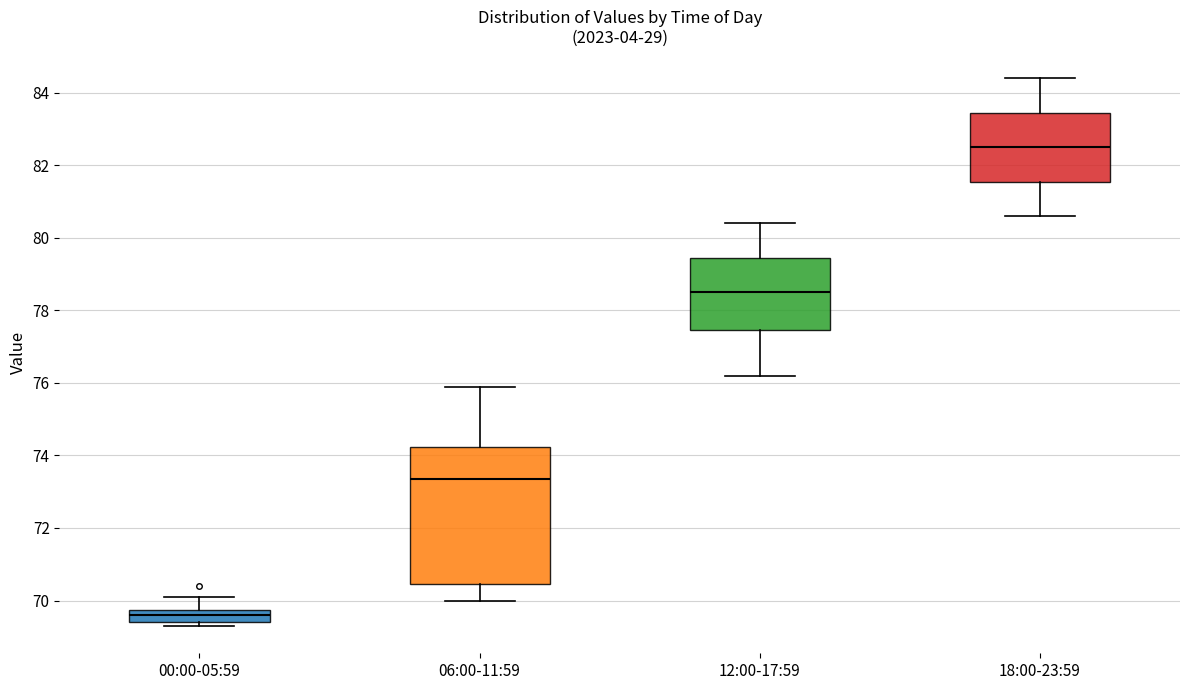

Where is the upper edge of the box for 18:00-23:59 on the y-axis? The values are not printed on the chart, so give them approximately, as read against the axis.

83.4